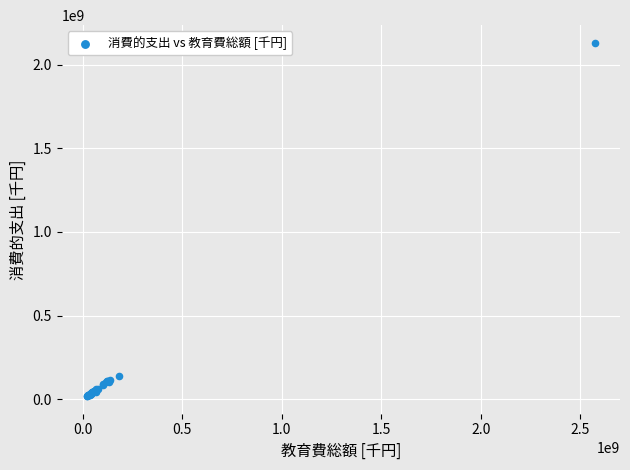

What Y value in the scatter plot is closest to 1074244104?

140076765